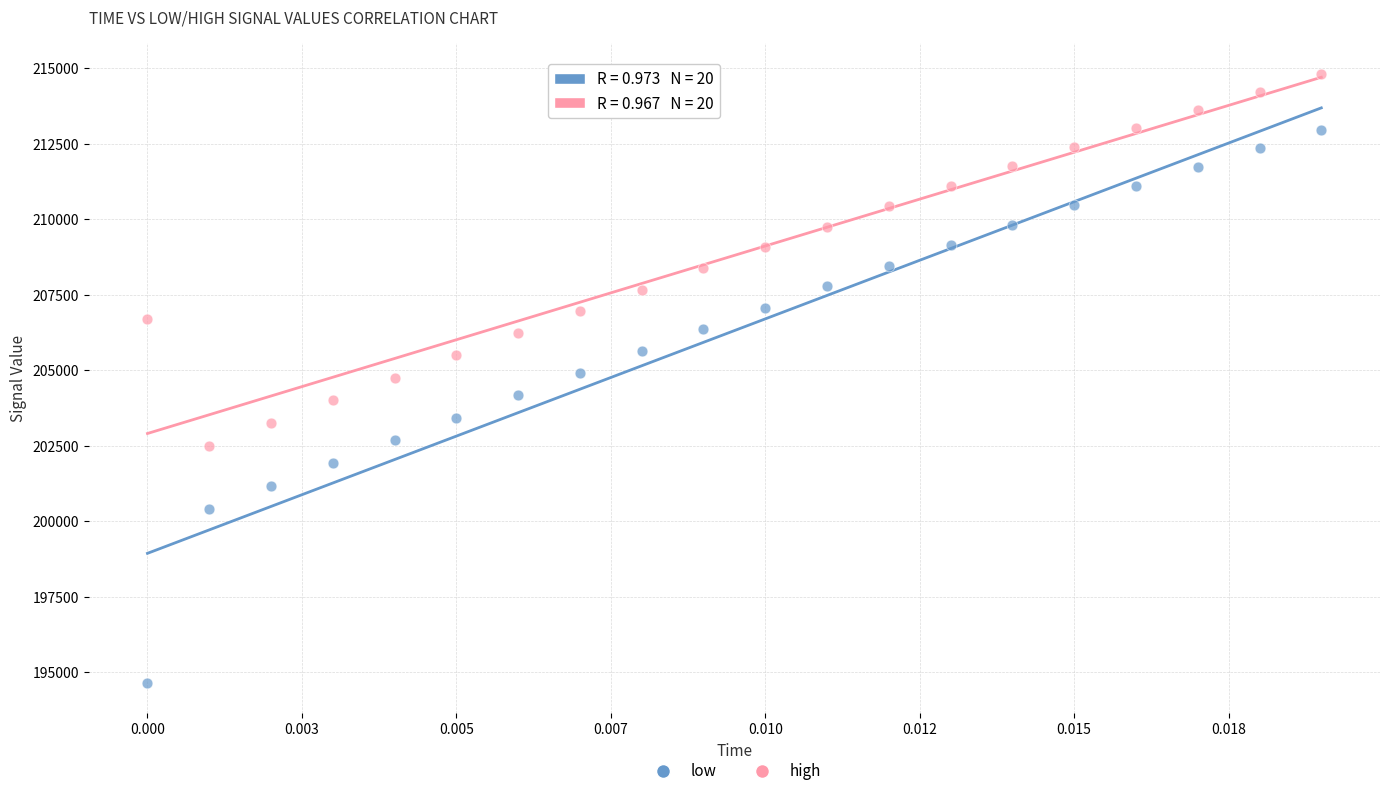

Which series contains the highest Y value?

high